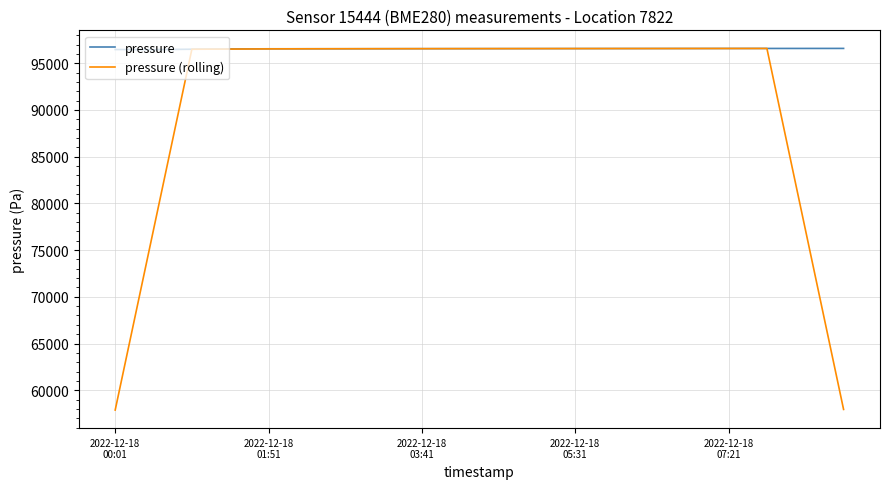

Which series has the widest spread of values?

pressure (rolling)